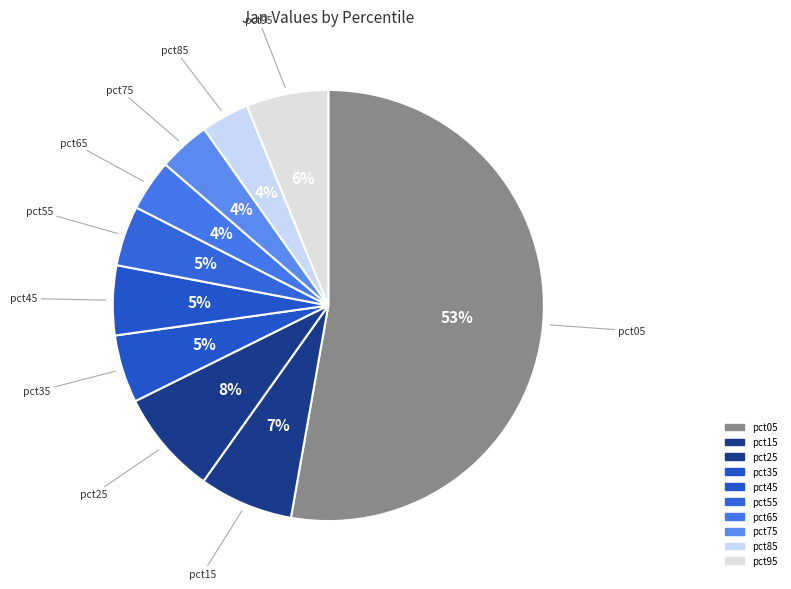

Does pct05 represent more than half of the total?

Yes